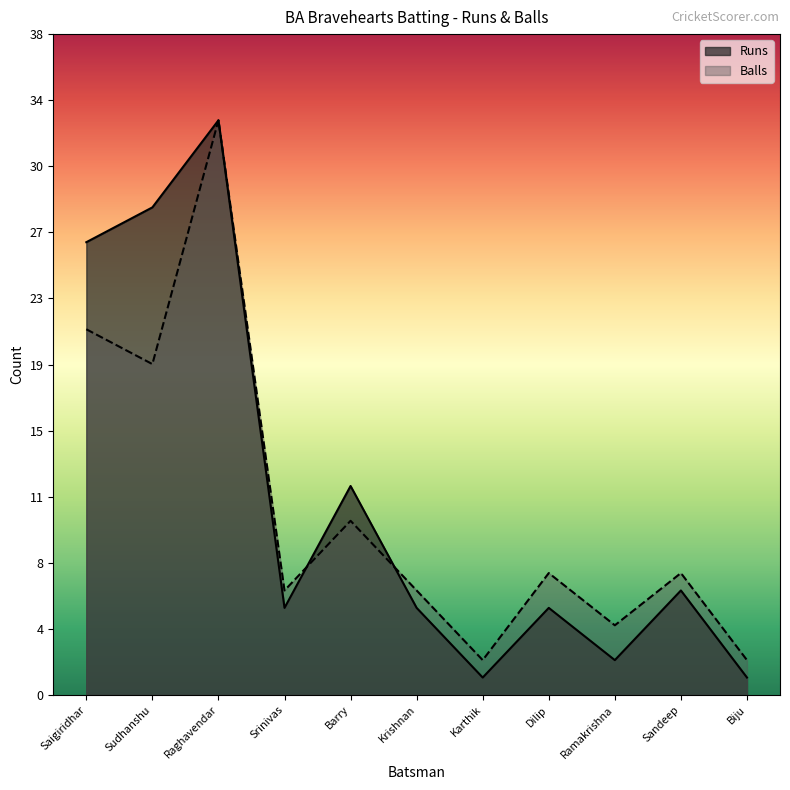

In Runs, how many points are higher than both neighbors (excluding endpoints)?

4